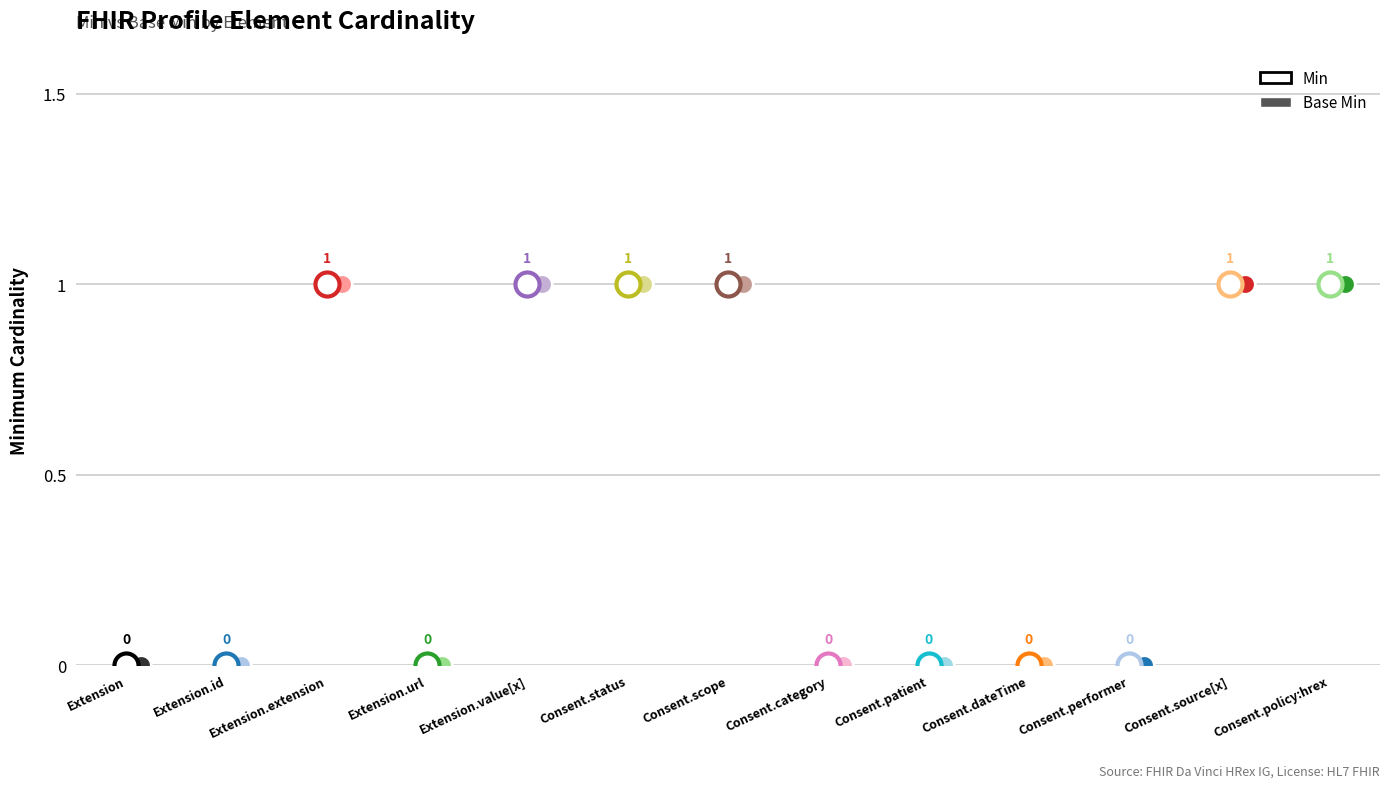

Which series has the largest Y range (max minus min)?

Min